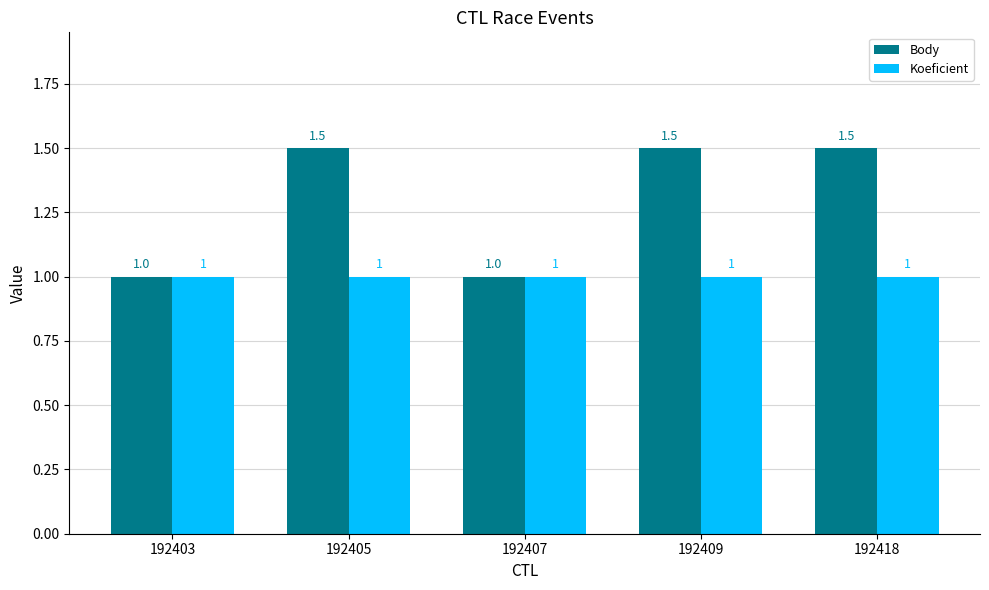

Does the chart contain any negative values?

No